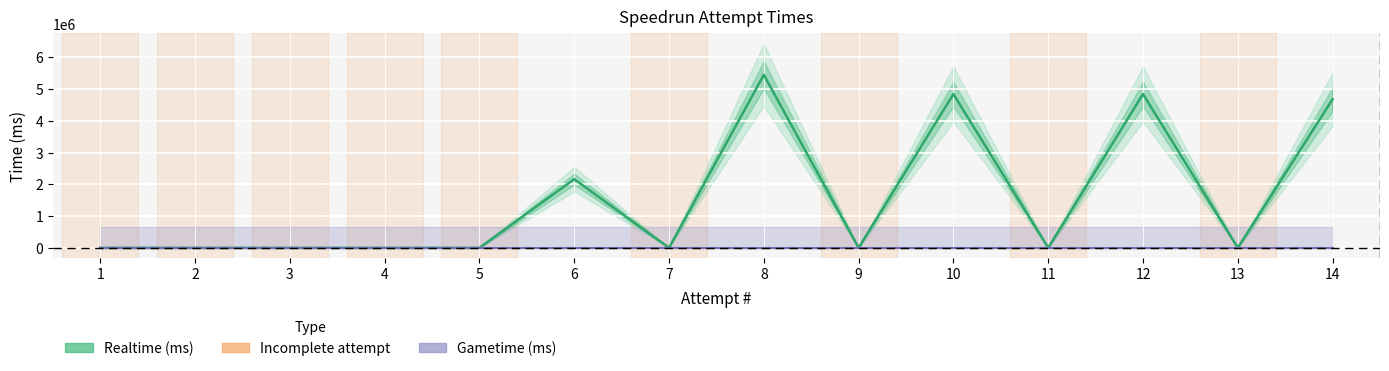

What is the sum of all values?

21973206